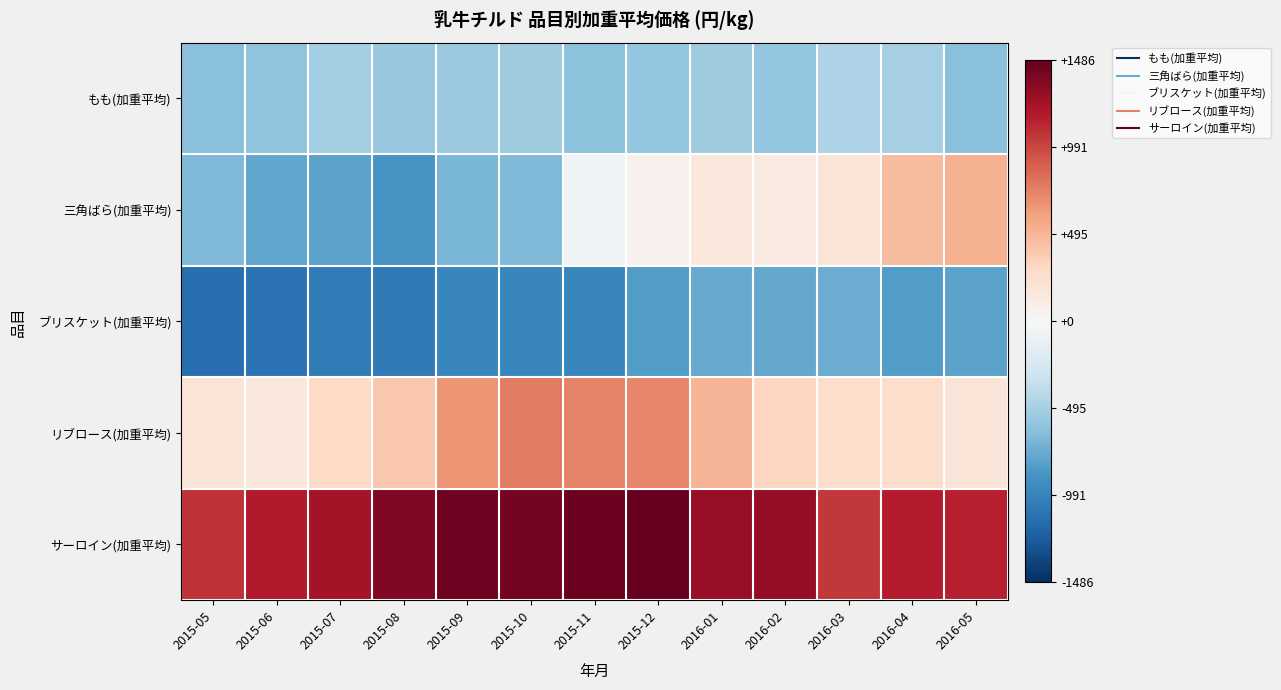

How many data points does each series have?

13